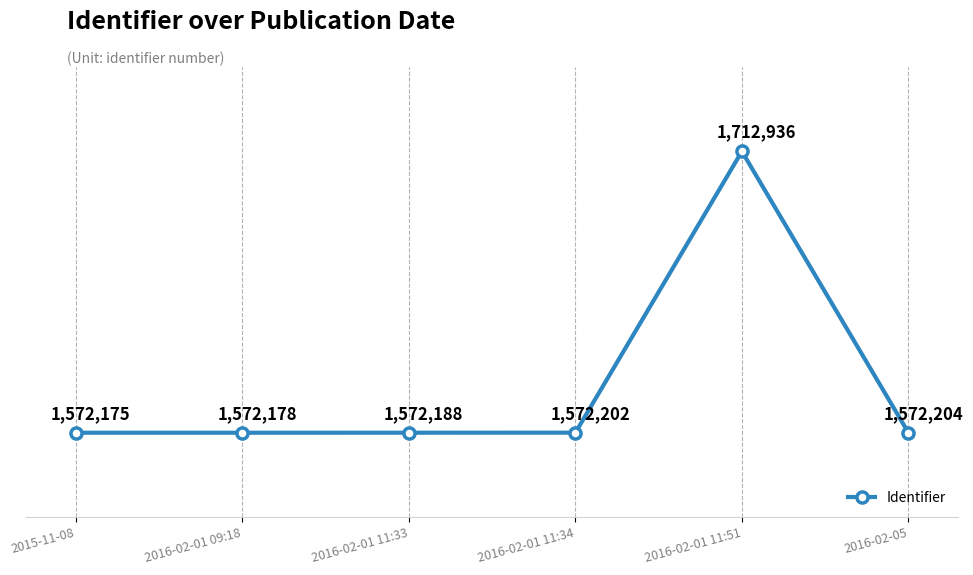

What is the smallest value displayed?

1572175